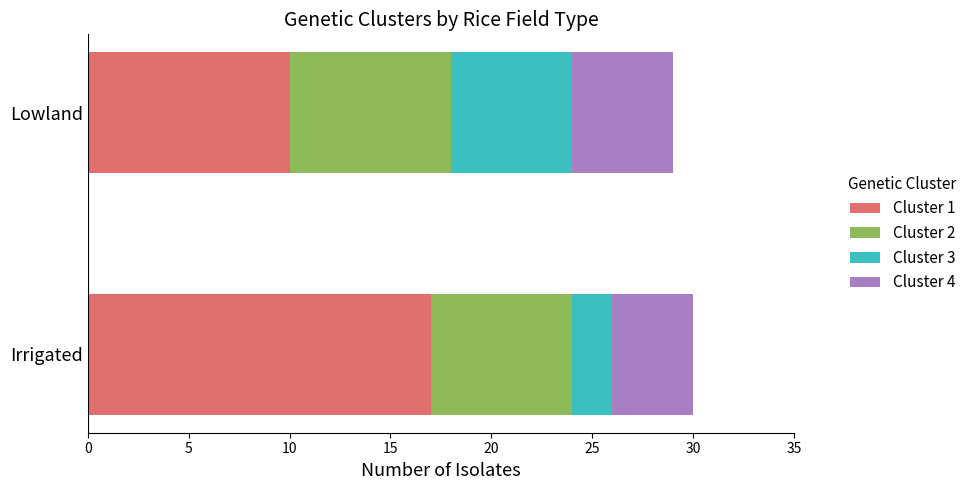

What is the total value across all series at Irrigated?

30